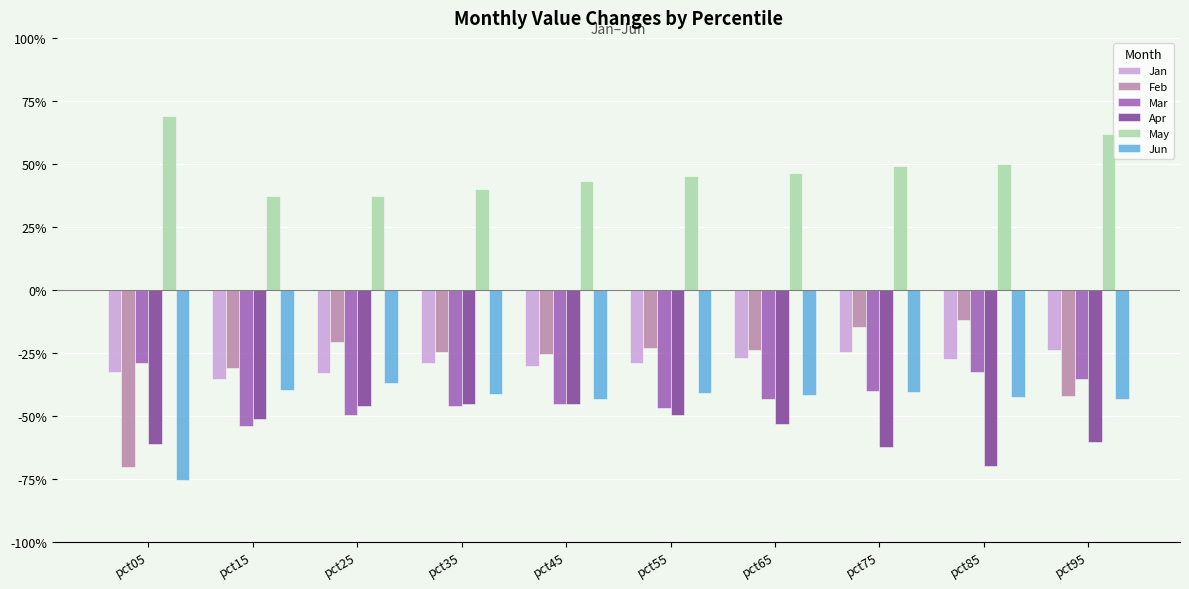

What are all the series names shown in the legend?

Jan, Feb, Mar, Apr, May, Jun